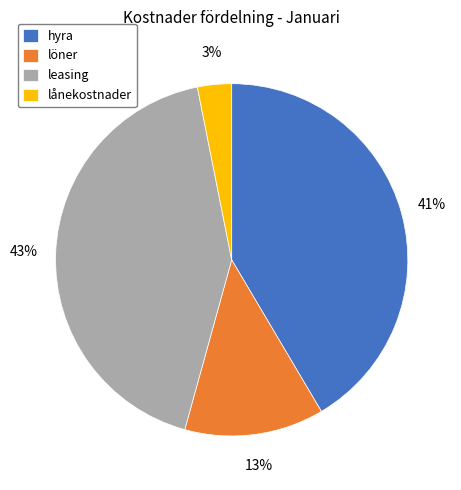

To the nearest percent, what is the difference between the hyra and lånekostnader slice percentages?

38%